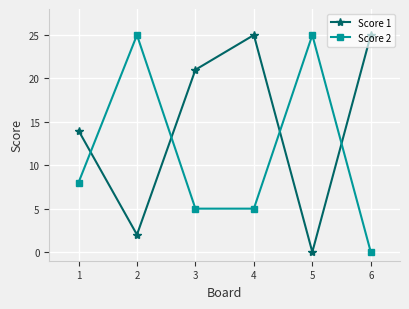

Which series ends up on top after the final intersection of Score 2 and Score 1?

Score 1